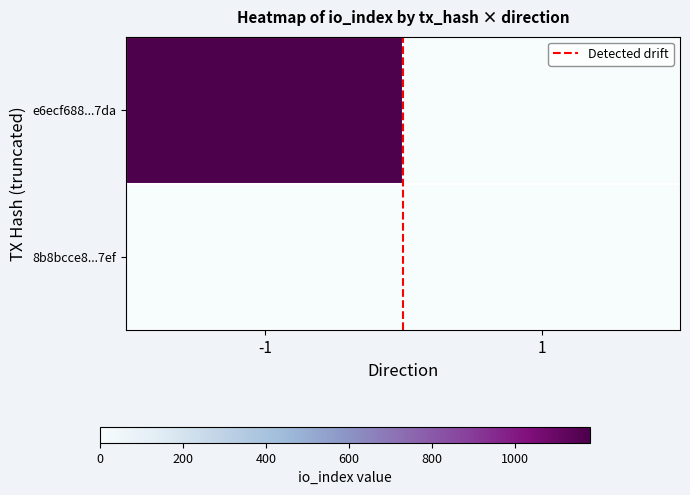

What is the total value across all series at -1?

1180